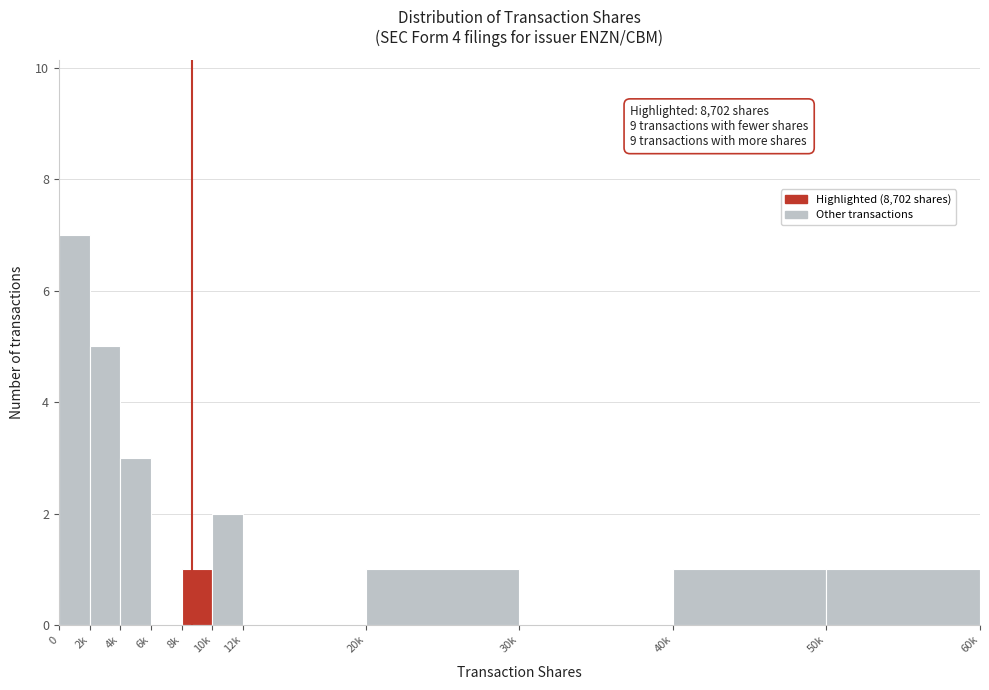

Reading left to right, extract all data points from this chart.

0=7	2k=5	4k=3	6k=0	8k=1	10k=2	12k=0	20k=1	30k=0	40k=1	50k=1